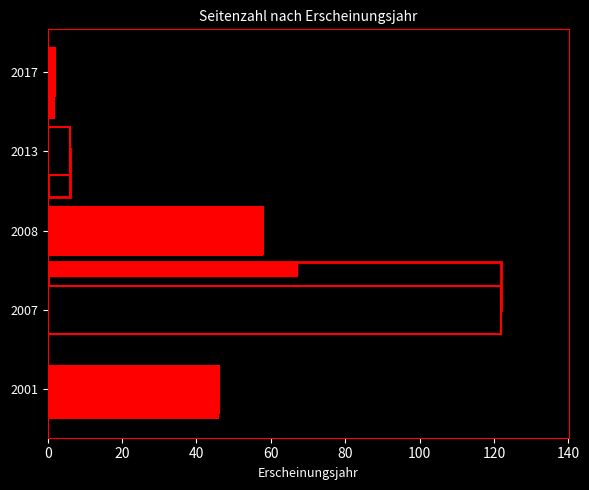

Between 2001 and 2008, which is larger?

2008